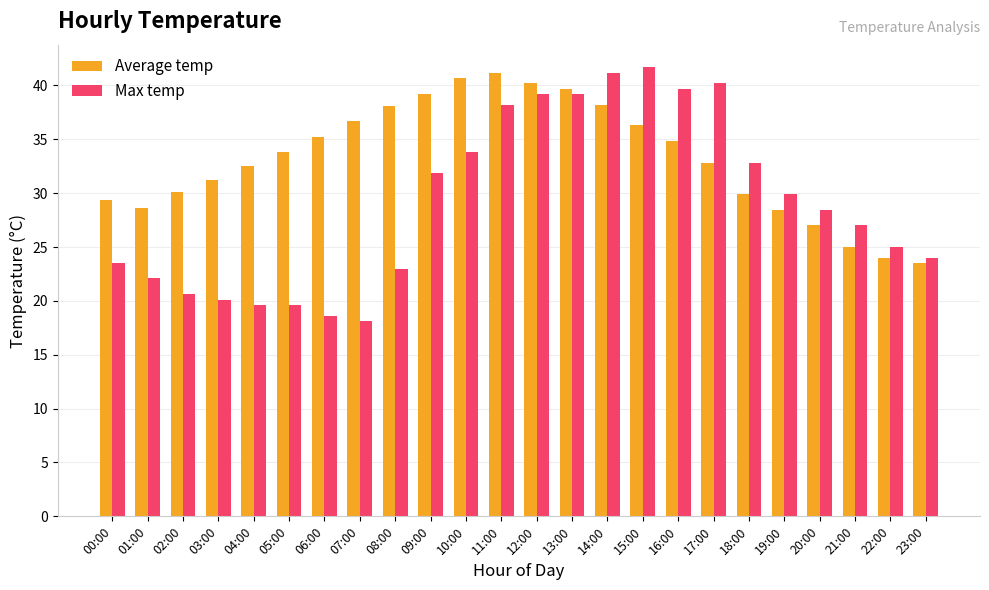

Which category has the highest value in the Average temp series?

11:00